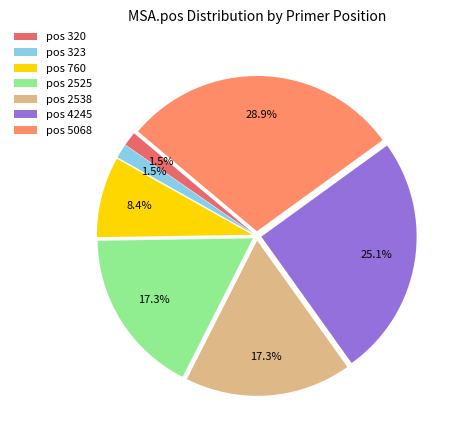

Combined, what portion of the pie is pos 2525 and pos 5068?

46.2%